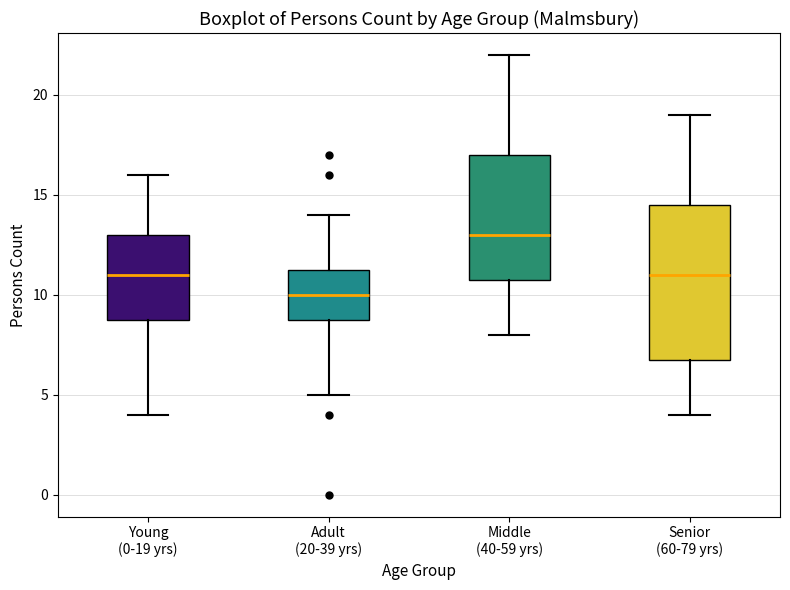

Which box is the tallest, from its lower edge to its upper edge?

Senior (60-79 yrs)